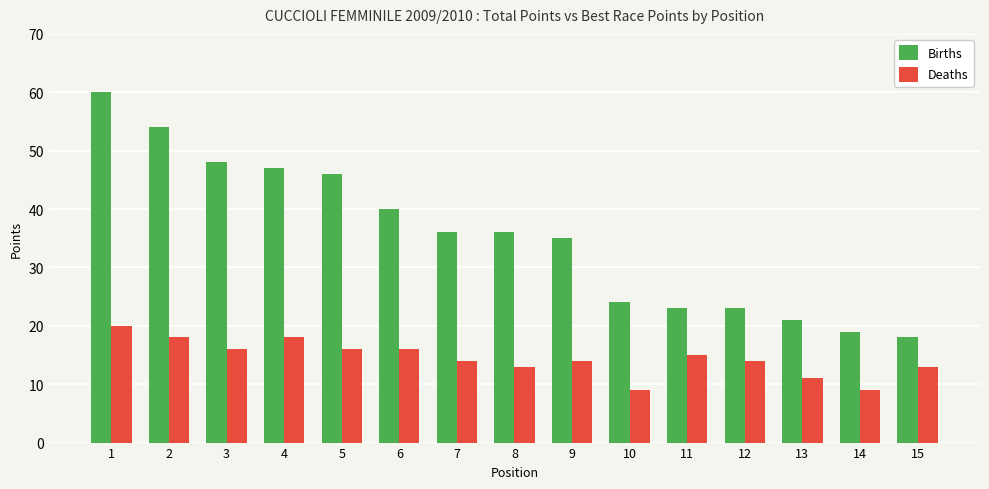

Is it true that Births equals 50 at 8?

False